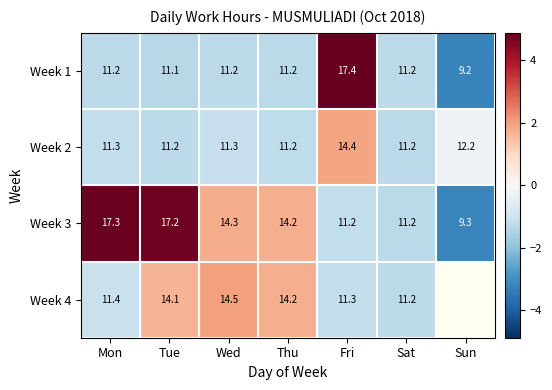

At which label does Week 3 reach its minimum?

Sun